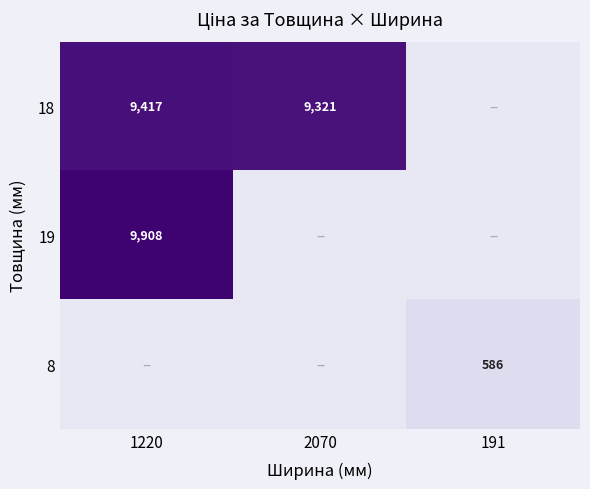

At which category does the chart reach its minimum across all series?

191